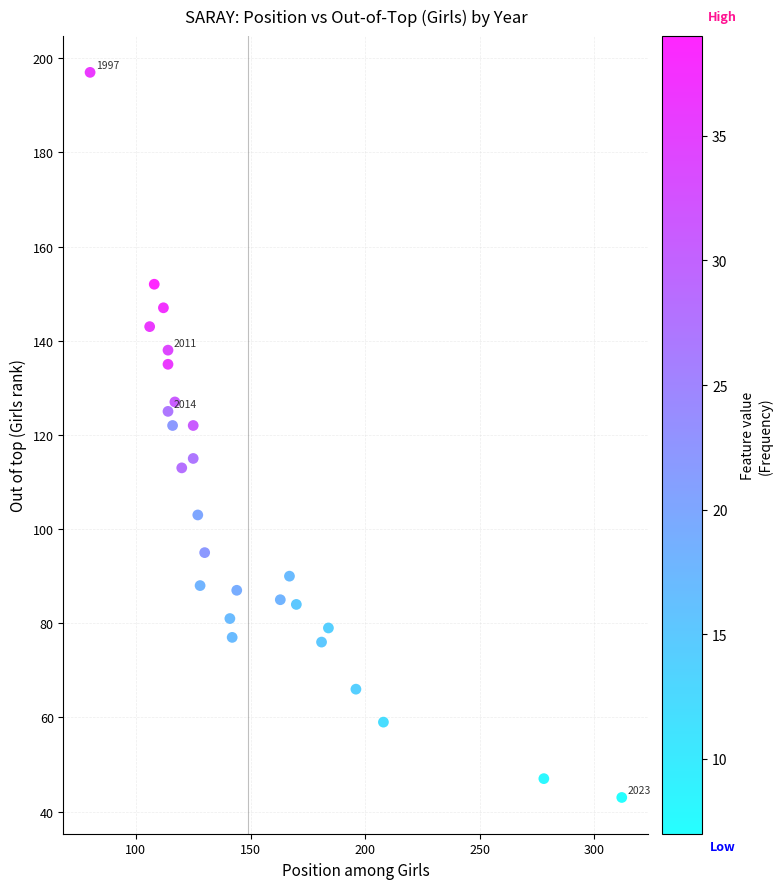

What is the range of X values (max minus min)?

232